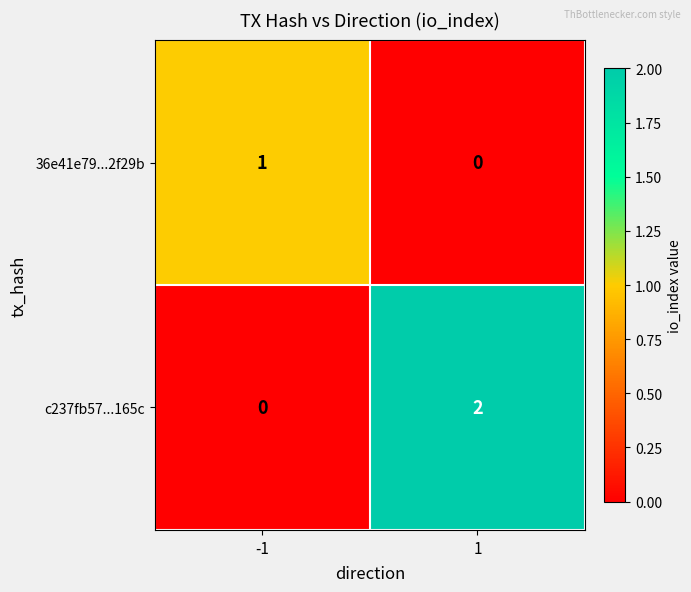

Reading left to right, extract all data points from this chart.

36e41e79...2f29b: 1	0
c237fb57...165c: 0	2